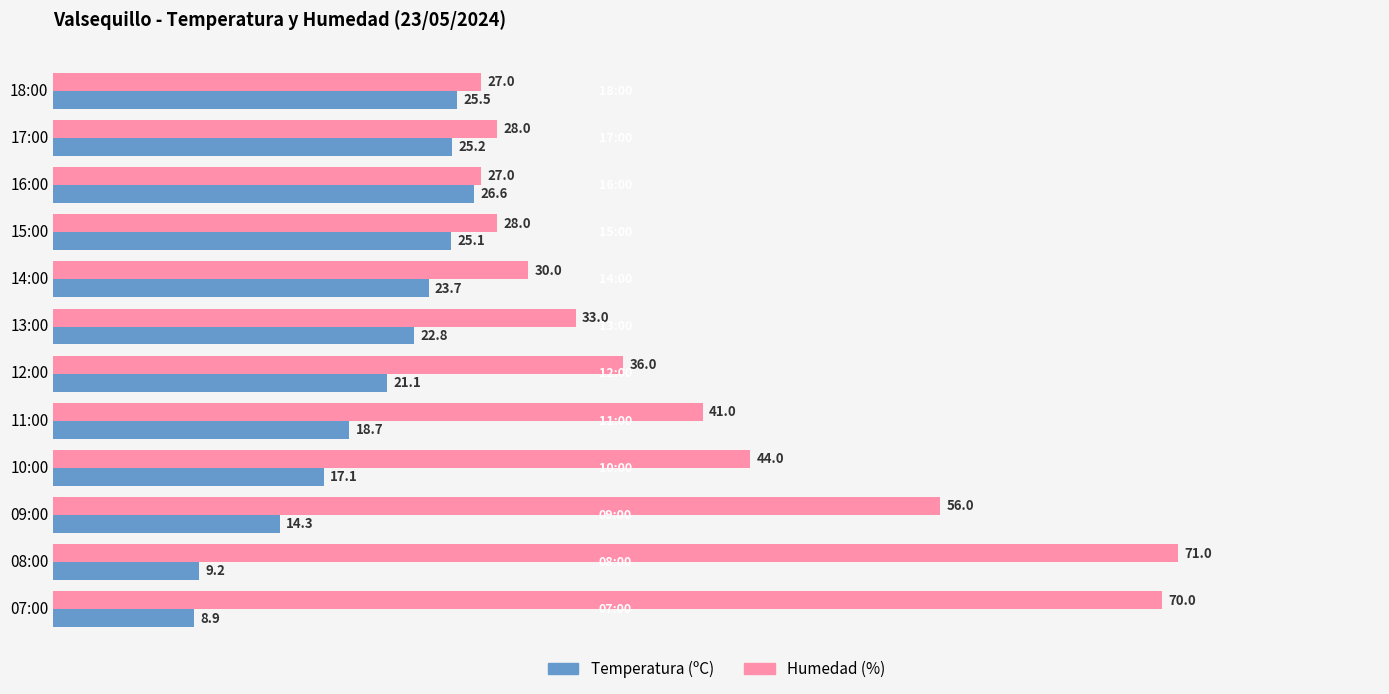

Rank the series at 09:00 from lowest to highest value.

Temperatura (ºC), Humedad (%)